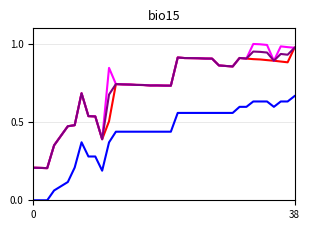

Reading left to right, what are all the values shown in this chart?

Atlagos m2 ar: 0.0	0.0	0.0	0.1	0.1	0.1	0.2	0.4	0.3	0.3	0.2	0.4	0.4	0.4	0.4	0.4	0.4	0.4	0.4	0.4	0.4	0.6	0.6	0.6	0.6	0.6	0.6	0.6	0.6	0.6	0.6	0.6	0.6	0.6	0.6	0.6	0.6	0.6	0.7
Szoras also határ: 0.2	0.2	0.2	0.4	0.4	0.5	0.5	0.7	0.5	0.5	0.4	0.5	0.7	0.7	0.7	0.7	0.7	0.7	0.7	0.7	0.7	0.9	0.9	0.9	0.9	0.9	0.9	0.9	0.9	0.9	0.9	0.9	0.9	0.9	0.9	0.9	0.9	0.9	1.0
Szoras felso hatar: 0.2	0.2	0.2	0.4	0.4	0.5	0.5	0.7	0.5	0.5	0.4	0.8	0.7	0.7	0.7	0.7	0.7	0.7	0.7	0.7	0.7	0.9	0.9	0.9	0.9	0.9	0.9	0.9	0.9	0.9	0.9	0.9	1.0	1.0	1.0	0.9	1.0	1.0	1.0
Atlagos real ar: 0.2	0.2	0.2	0.4	0.4	0.5	0.5	0.7	0.5	0.5	0.4	0.7	0.7	0.7	0.7	0.7	0.7	0.7	0.7	0.7	0.7	0.9	0.9	0.9	0.9	0.9	0.9	0.9	0.9	0.9	0.9	0.9	1.0	0.9	0.9	0.9	0.9	0.9	1.0